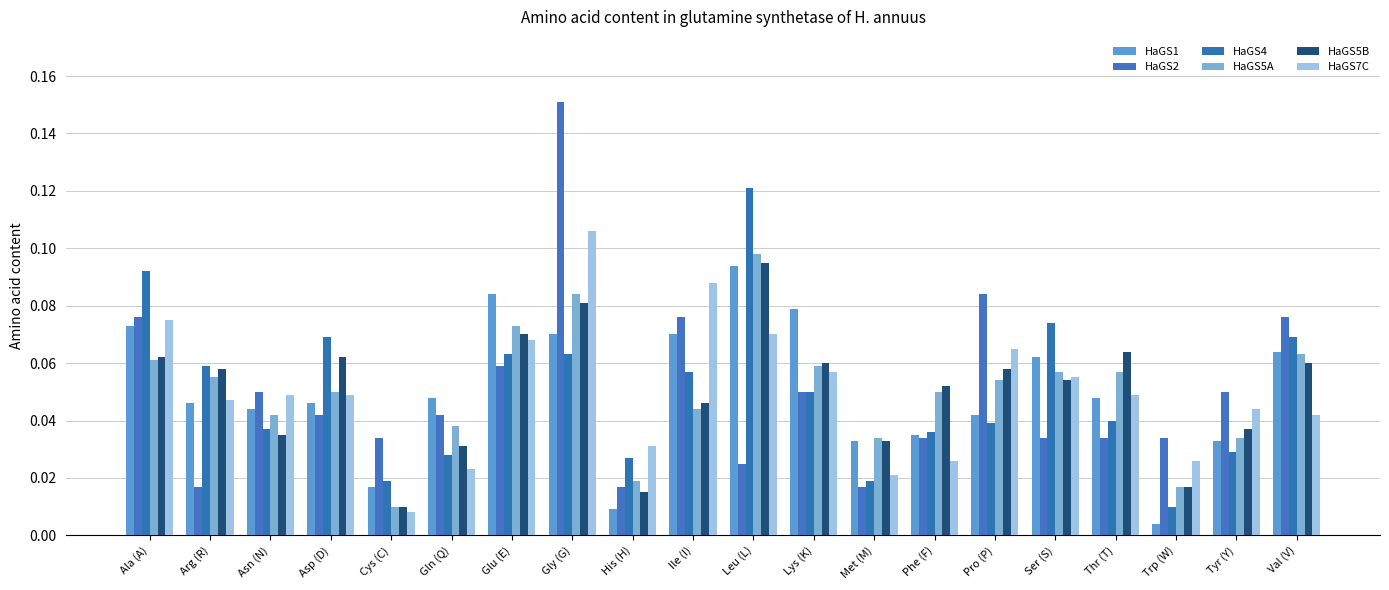

At which category is the sum across all series the highest?

Gly (G)